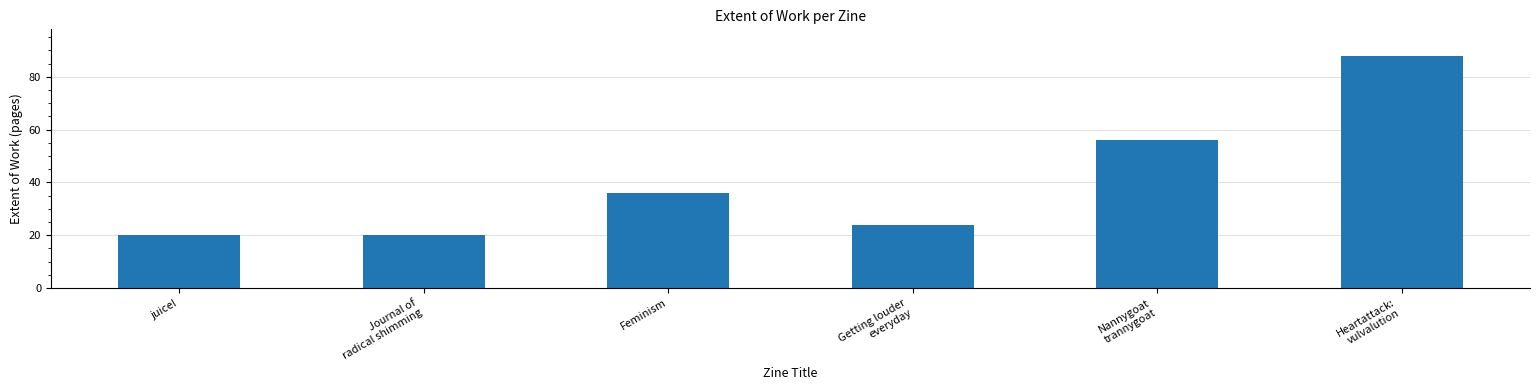

What position from the left is juice!?

1